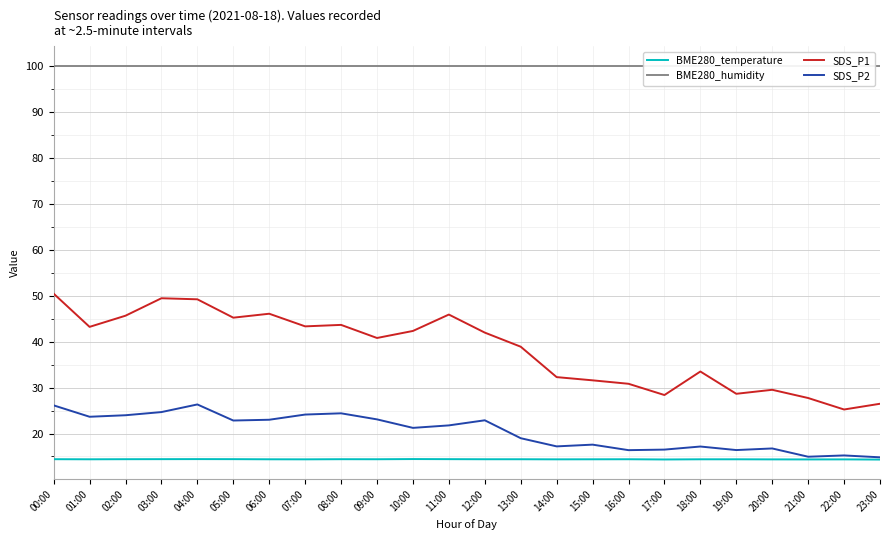

In SDS_P2, how many points are lower than both neighbors (excluding endpoints)?

7